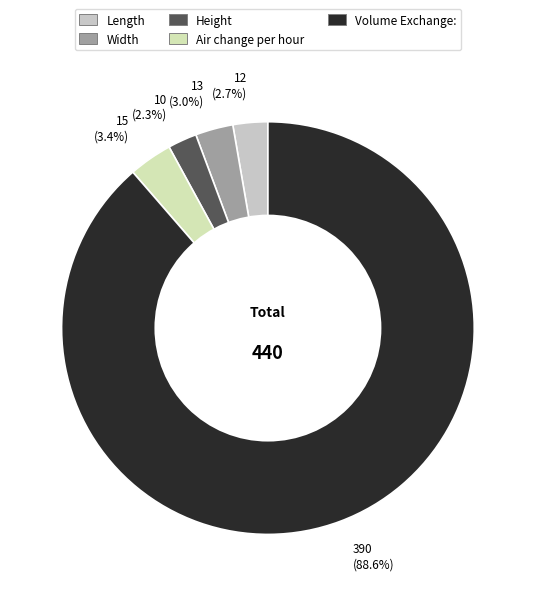

Does any single category account for the majority?

Yes